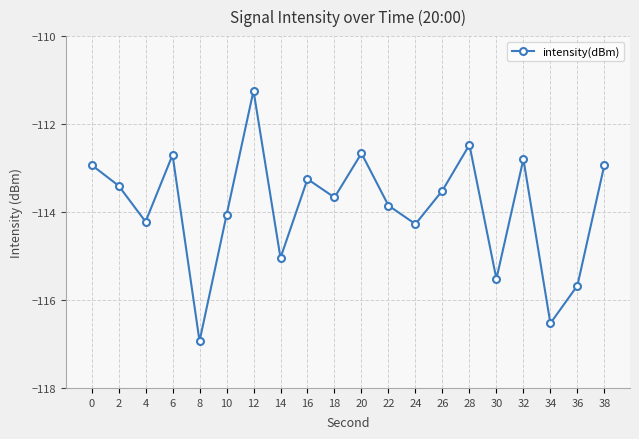

How many interior local peaks (higher than both neighbors) does the data have?

6